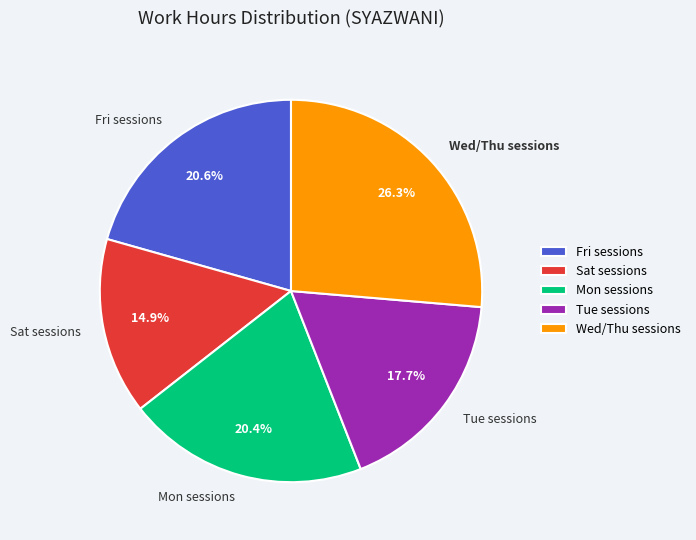

Is the sum of Wed/Thu sessions and Tue sessions greater than half?

No